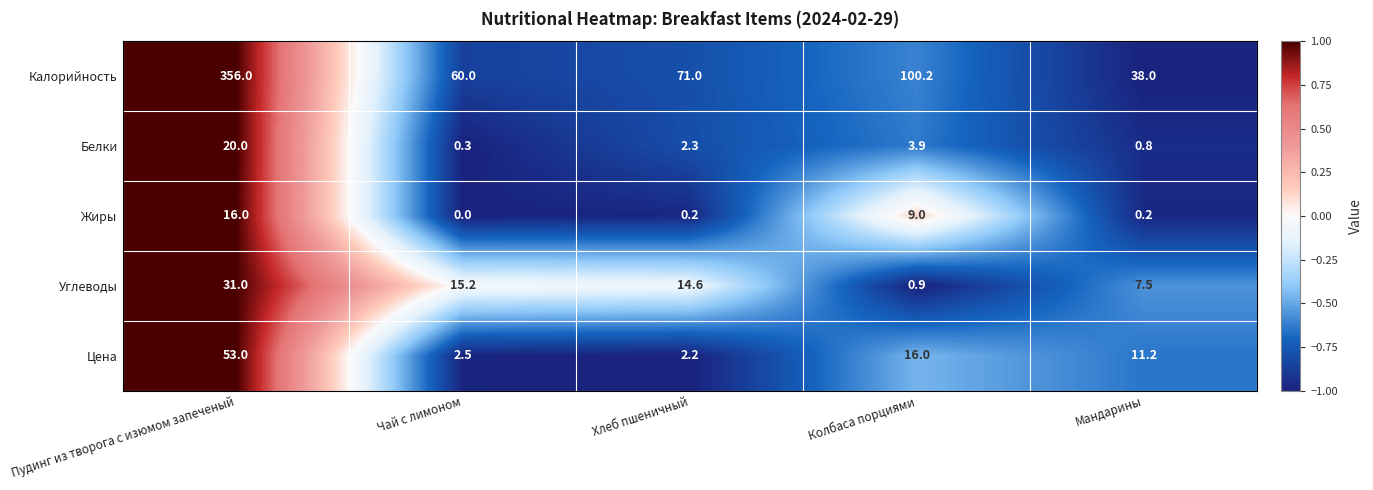

What is the maximum value shown in the chart?

356.0